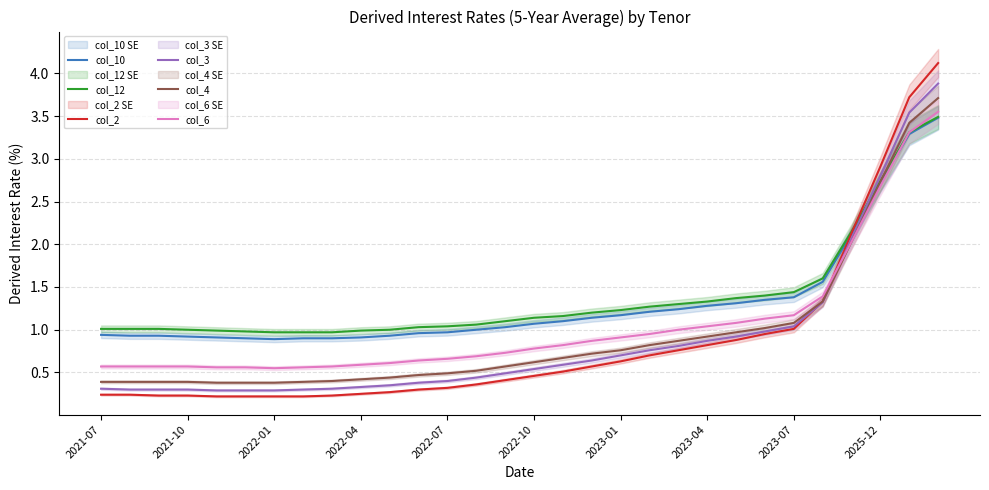

What is the lowest value of the col_6 series?

0.6